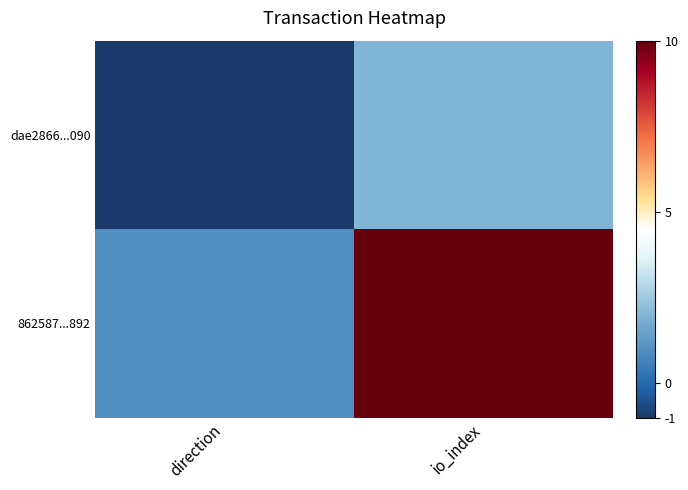

Reading left to right, what are all the values shown in this chart?

dae2866...090: direction=-1	io_index=2
862587...892: direction=1	io_index=10